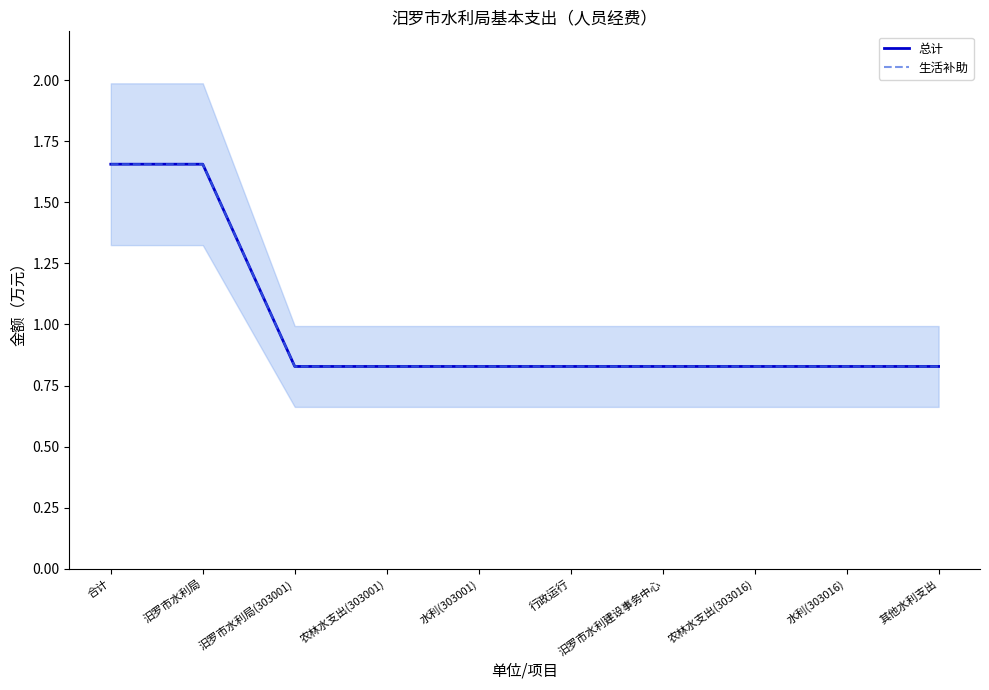

Which series has the largest range (max minus min)?

总计